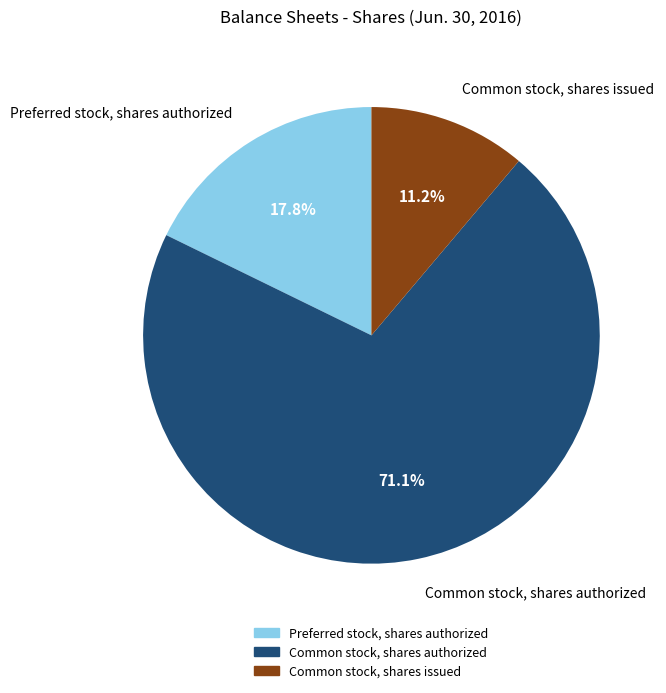

Which slice is the largest?

Common stock, shares authorized